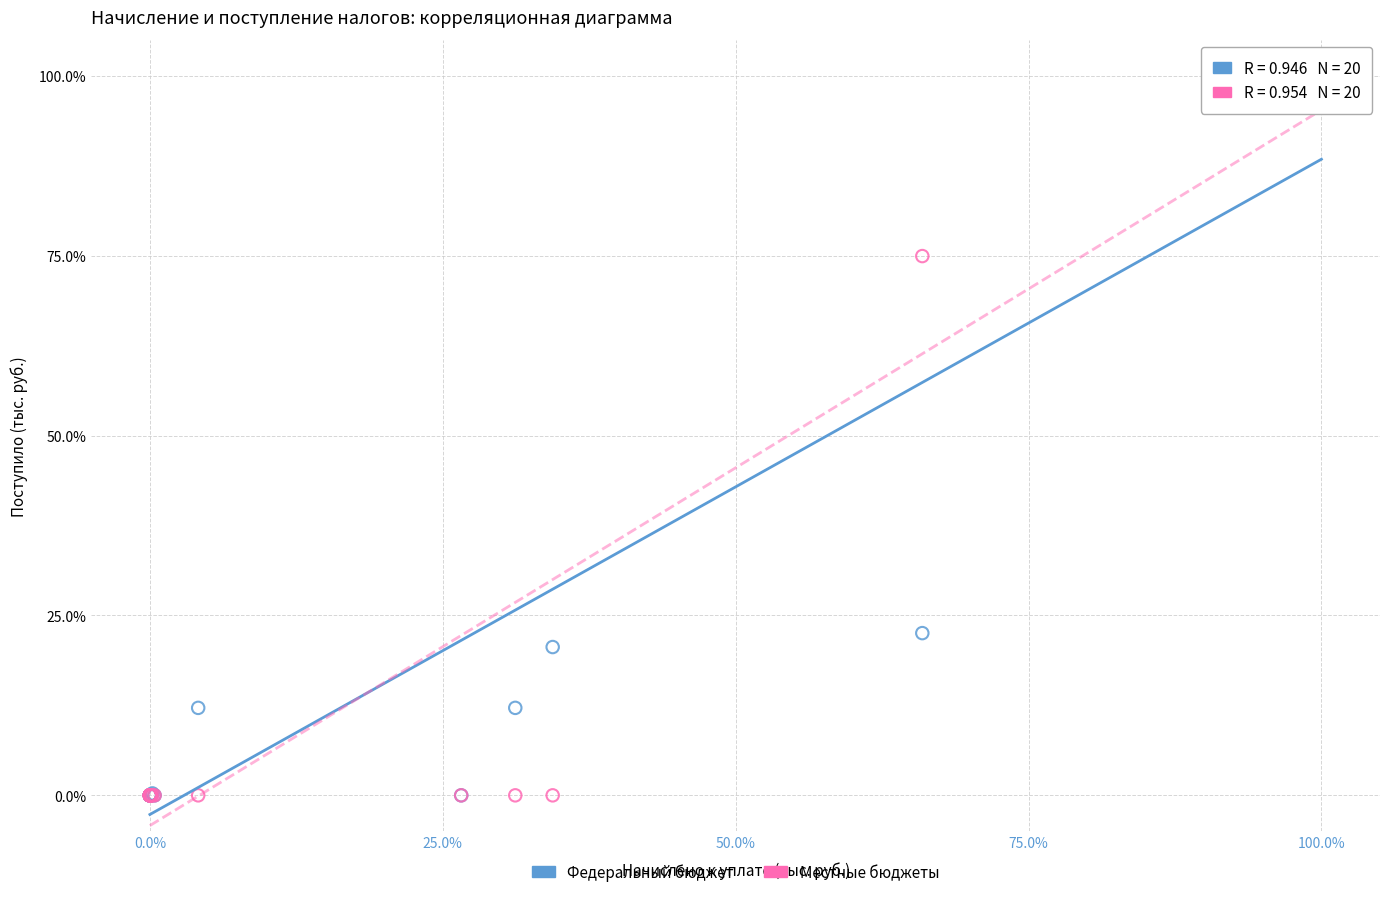

Across all series, what Y value is closest to 50?

74.9